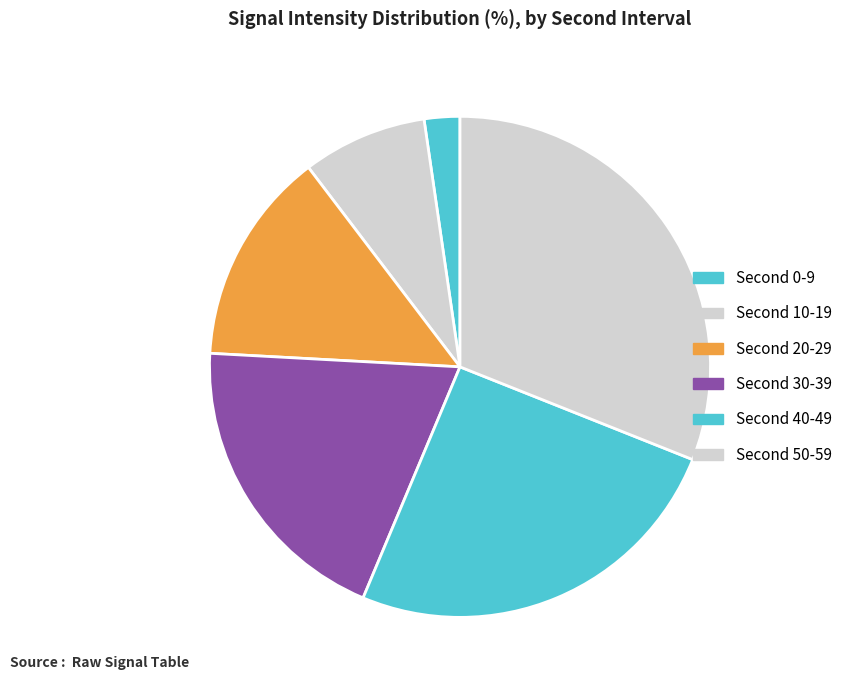

Does any single category account for the majority?

No